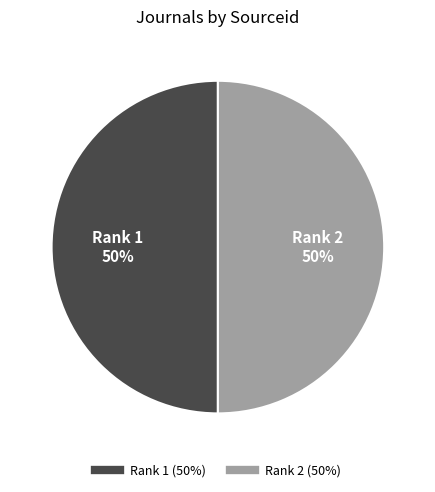

To the nearest percent, what portion does Rank 2 represent?

50%